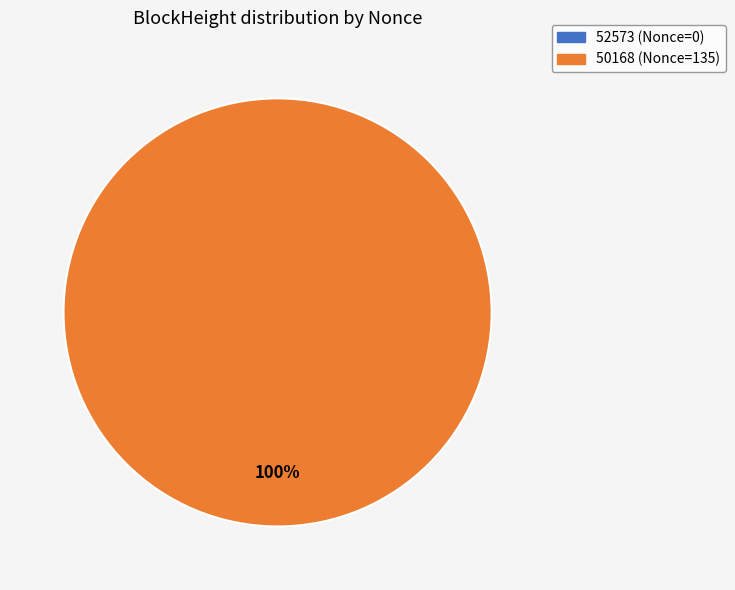

Count the number of slices in the pie.

2